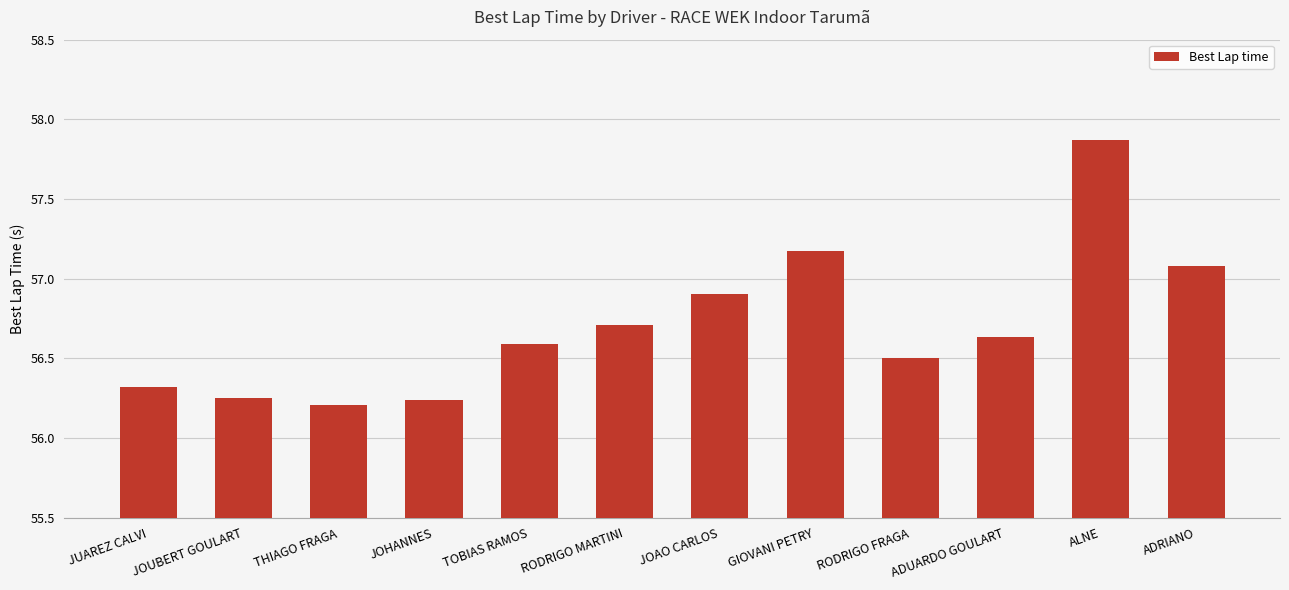

What is the difference between the values at ADRIANO and ADUARDO GOULART?

0.4